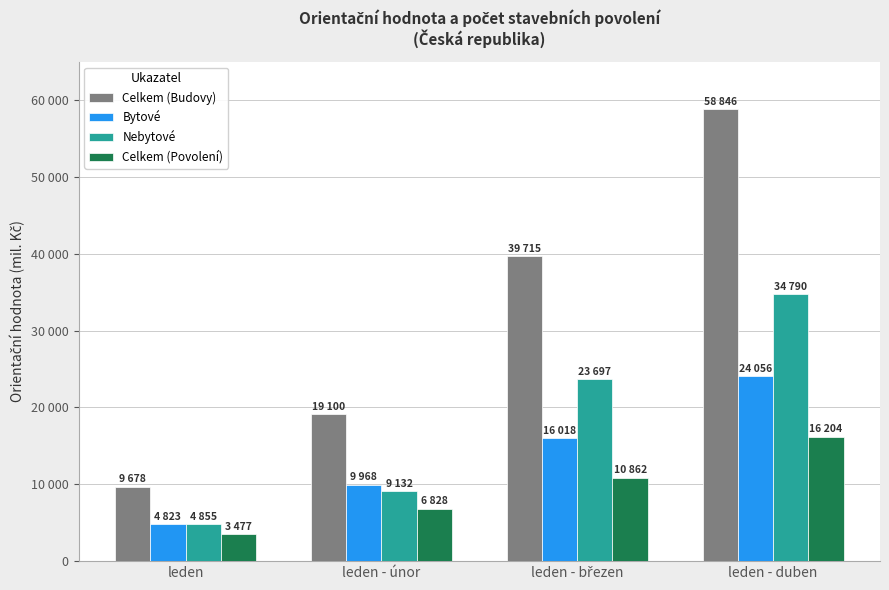

The value of Celkem (Povolení) at leden - březen is 6544. True or false?

False